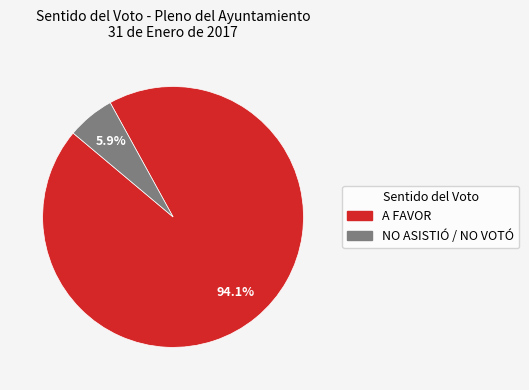

Count the number of slices in the pie.

2